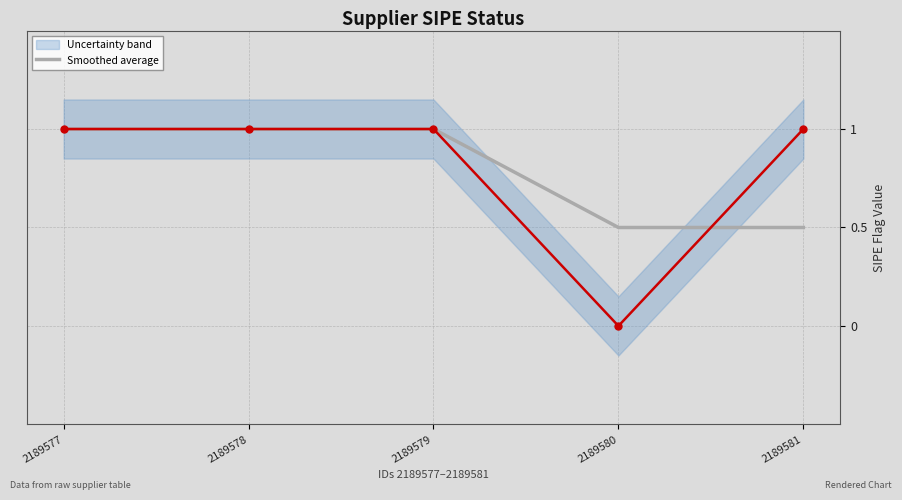

What is the value of the 1st point from the left?

1.0